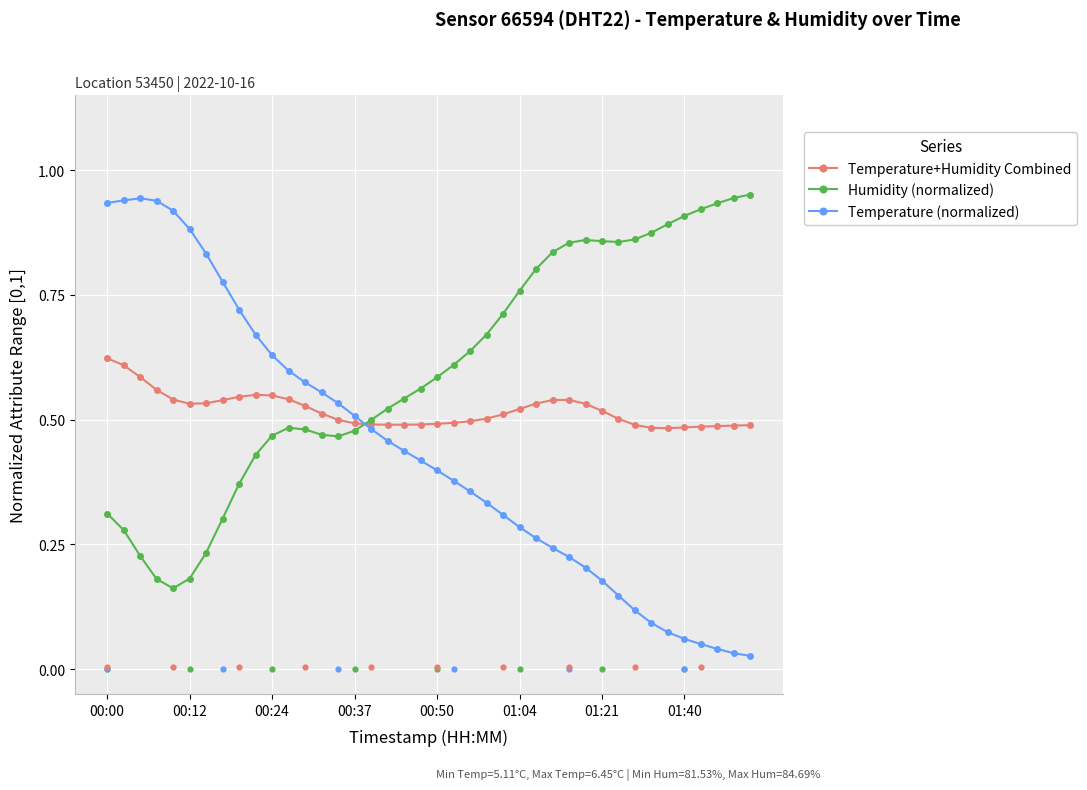

Which series contains the lowest Y value?

Temperature (normalized)